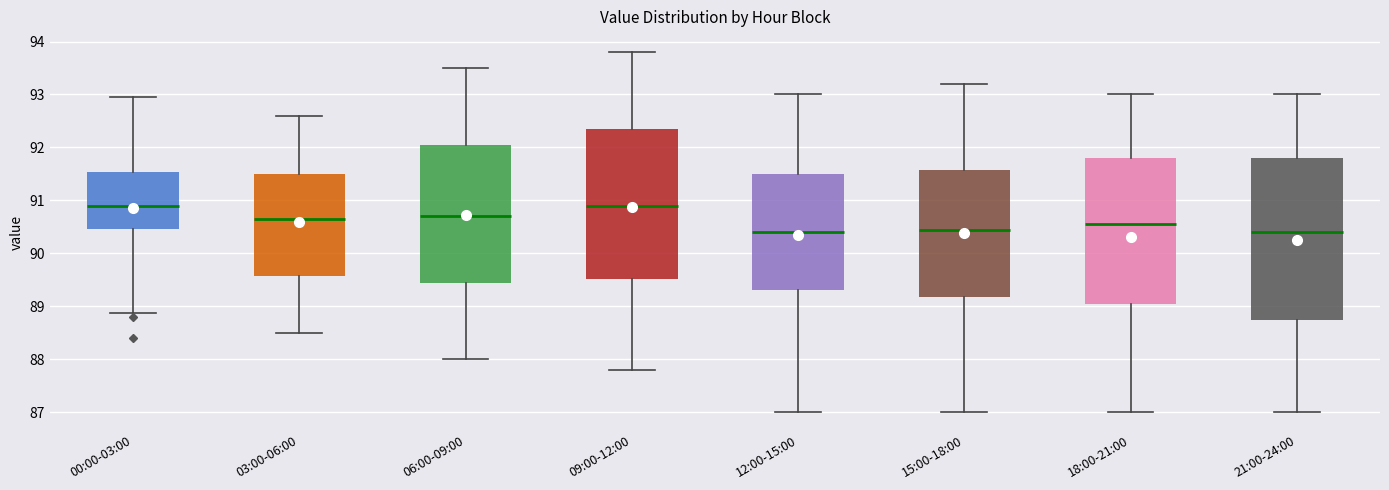

Reading left to right, transcribe this box plot: for each box, give where its median line is, the range the box spans, and where its two whiskers end, as read against the y-axis. The values are not printed on the chart, so give them approximately, as read against the axis.

00:00-03:00: median 90.9, box 90.5 to 91.5, whiskers 88.9 to 93.0
03:00-06:00: median 90.7, box 89.6 to 91.5, whiskers 88.5 to 92.6
06:00-09:00: median 90.7, box 89.5 to 92.1, whiskers 88.0 to 93.5
09:00-12:00: median 90.9, box 89.5 to 92.4, whiskers 87.8 to 93.8
12:00-15:00: median 90.4, box 89.3 to 91.5, whiskers 87.0 to 93.0
15:00-18:00: median 90.5, box 89.2 to 91.6, whiskers 87.0 to 93.2
18:00-21:00: median 90.6, box 89.1 to 91.8, whiskers 87.0 to 93.0
21:00-24:00: median 90.4, box 88.8 to 91.8, whiskers 87.0 to 93.0